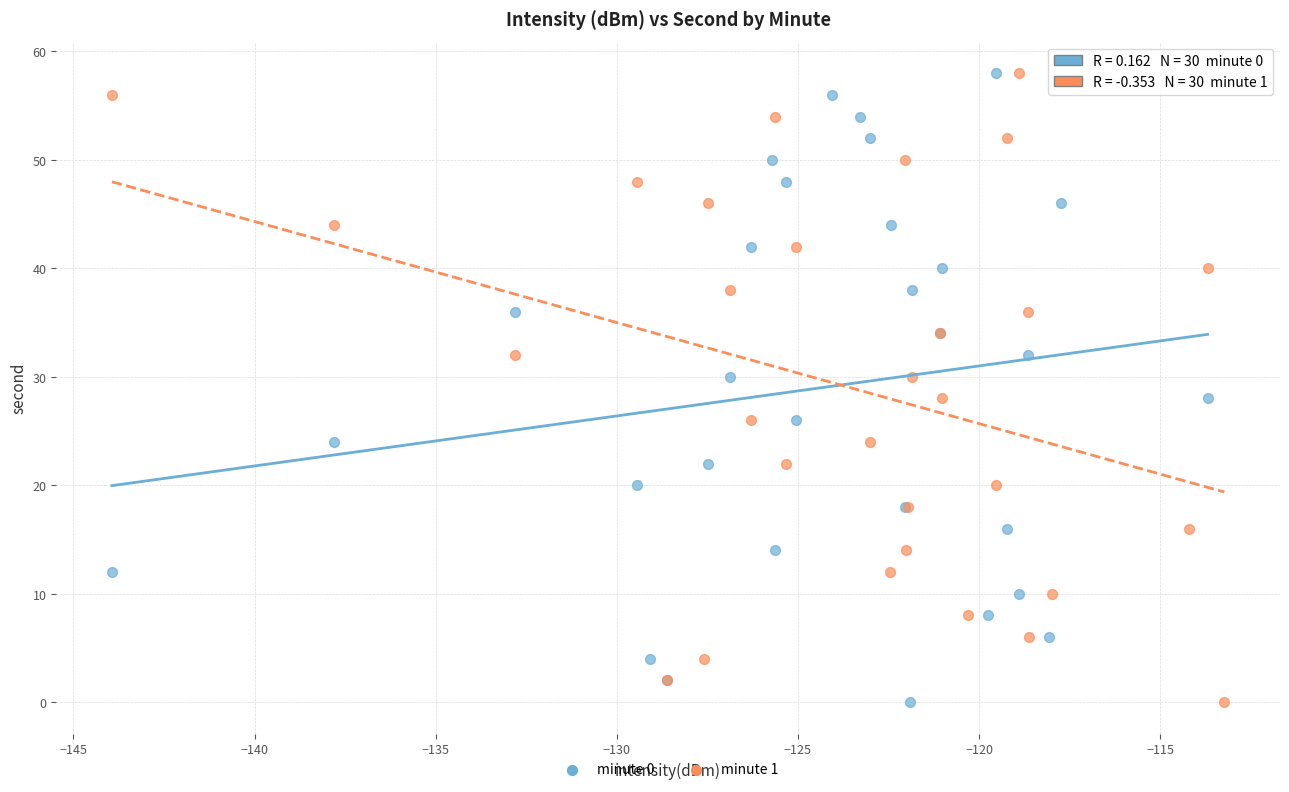

What are all the series names shown in the legend?

minute 0, minute 1